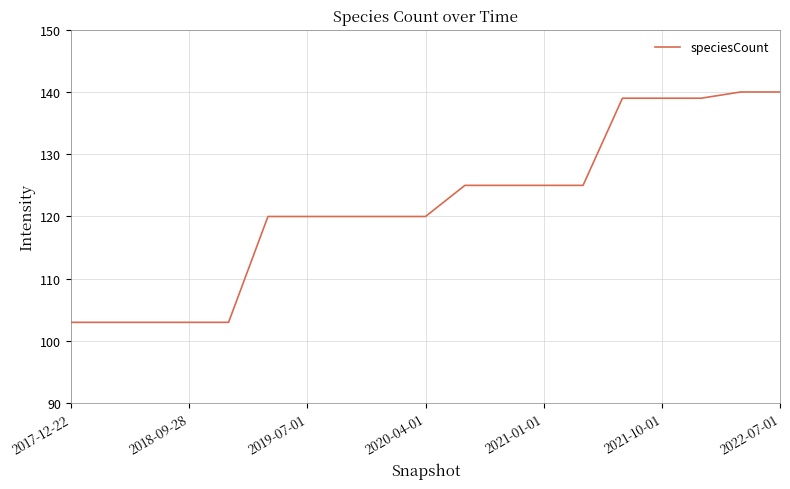

What is the difference between the maximum and minimum values?

37